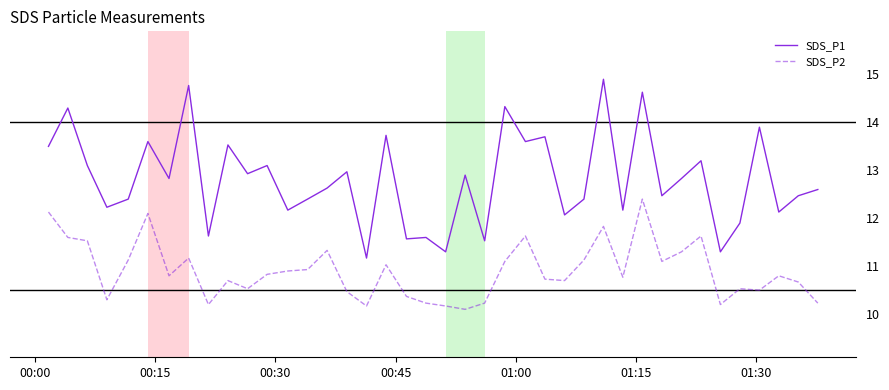

True or false: SDS_P1 and SDS_P2 intersect in this chart.

False